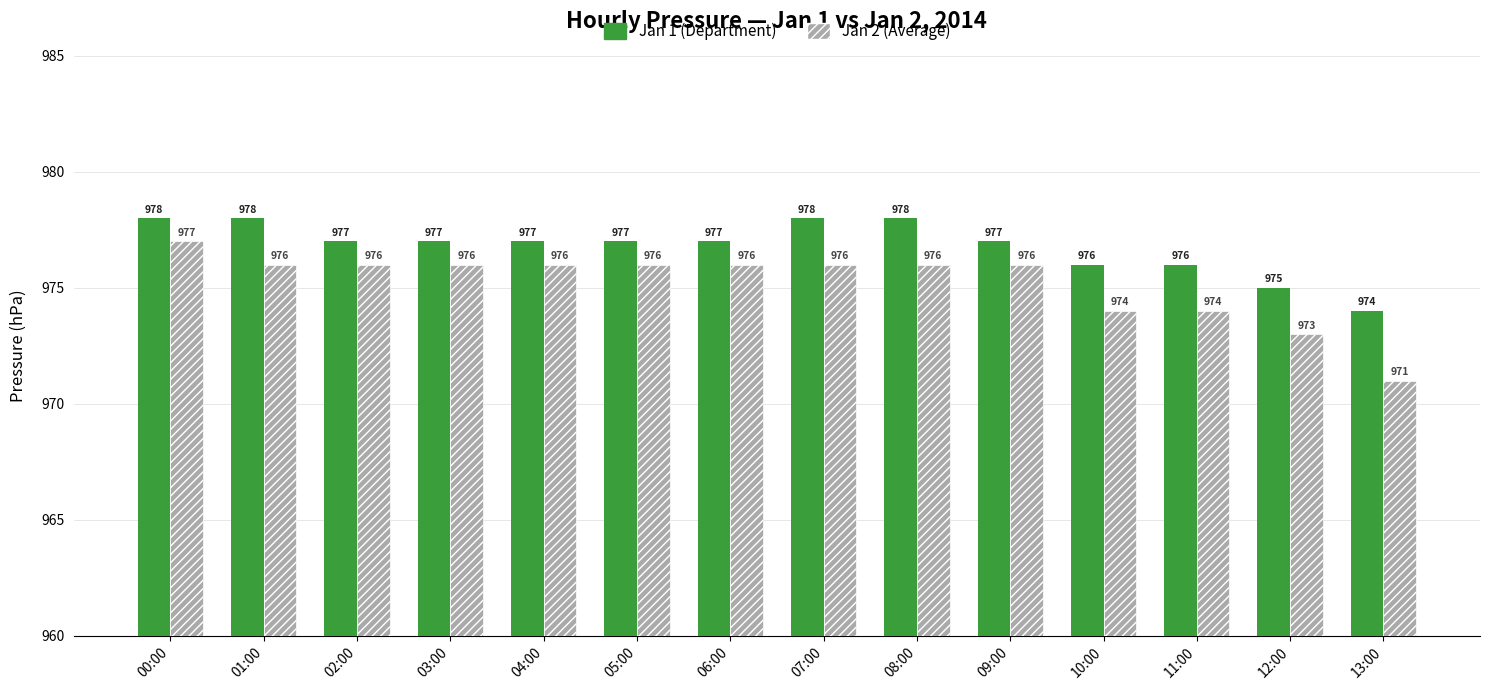

Which category has the lowest value across all series?

13:00